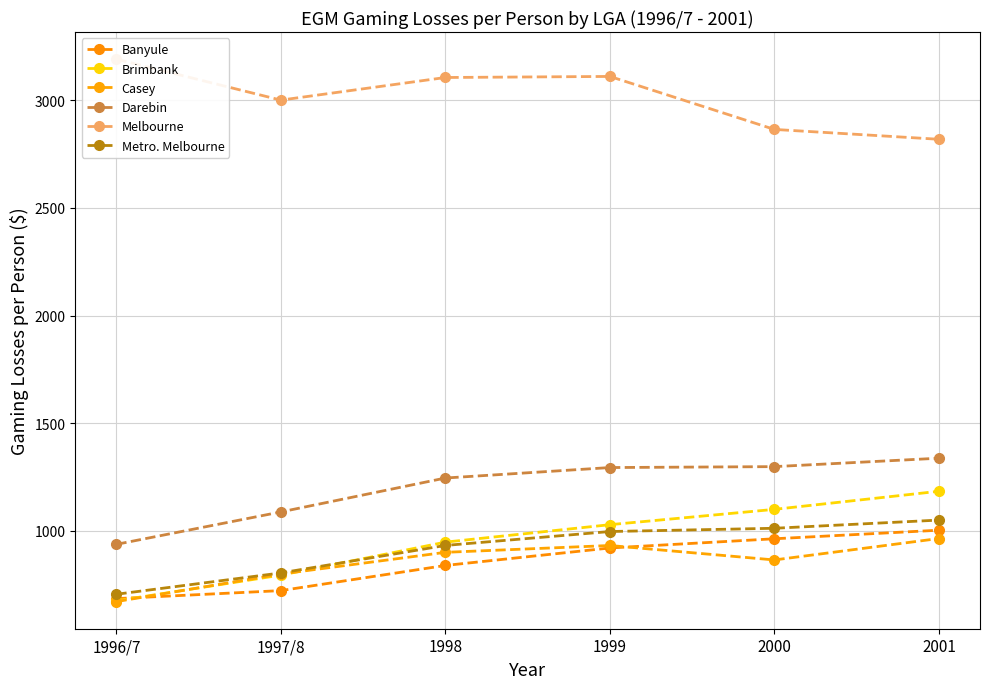

What is the highest value of the Banyule series?

1002.1